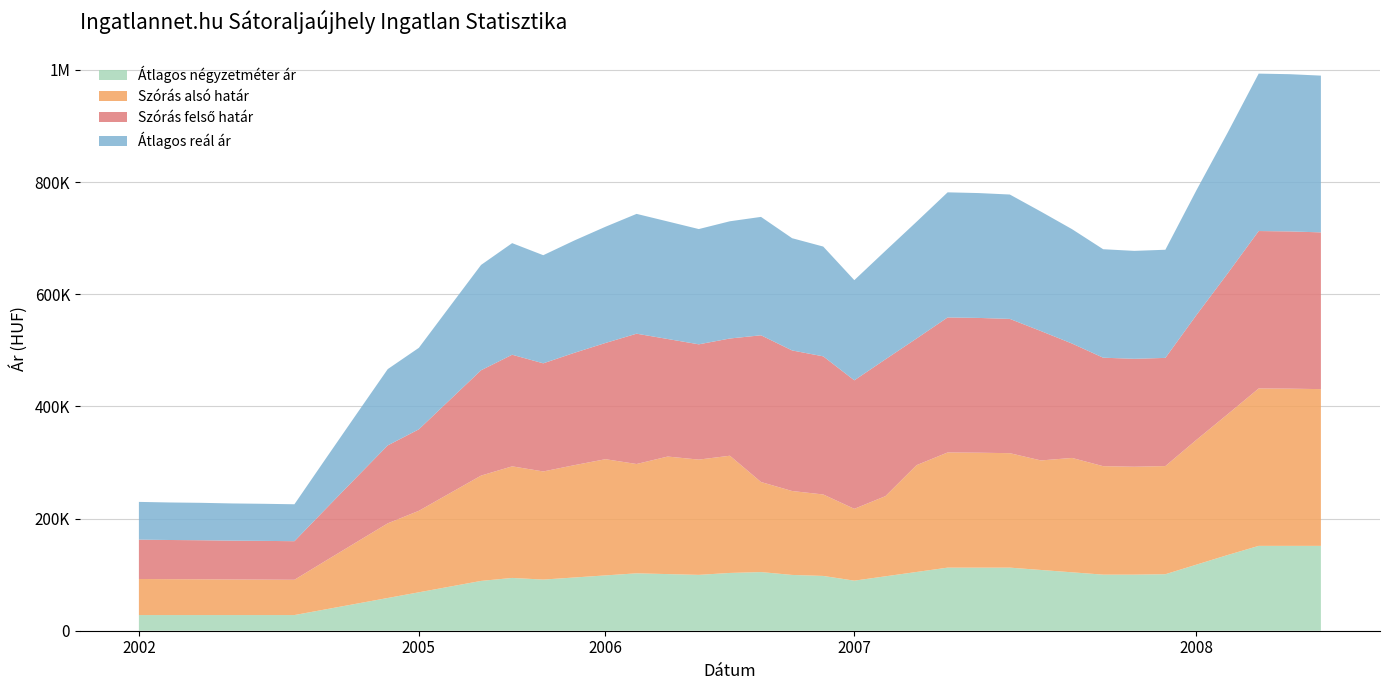

Reading right to left, extract all data points from this chart.

Átlagos négyzetméter ár: 151315	151315	151315	134967	117862	100757	100000	100000	104167	108333	112500	112500	112500	104762	97023	89285	97704	99489	104591	103041	99600	100982	102364	98644	94924	91203	94135	88811	78665	68518	58371	48224	38078	27931	27931	27931	27931	27931	27931
Szórás alsó határ: 279528	280381	280723	251007	222604	192877	192459	193439	203969	195342	204110	204977	205413	190476	142966	128122	145288	149657	160622	209042	205562	209626	194949	207251	200336	192818	199017	187827	166601	145314	133124	109863	86477	62933	63215	63422	63788	63998	64343
Szórás felső határ: 279528	280381	280723	251007	222604	192877	192459	193439	203969	230696	239464	240331	240767	225830	243980	229136	246302	250671	261636	209042	205562	209626	232377	207251	200336	192818	199017	187827	166601	145314	138976	115715	92329	68785	69067	69274	69640	69850	70195
Átlagos reál ár: 279528	280381	280723	251007	222604	192877	192459	193439	203969	213019	221787	222654	223090	208153	193473	178629	195795	200164	211129	209042	205562	209626	213663	207251	200336	192818	199017	187827	166601	145314	136050	112789	89403	65859	66141	66348	66714	66924	67269